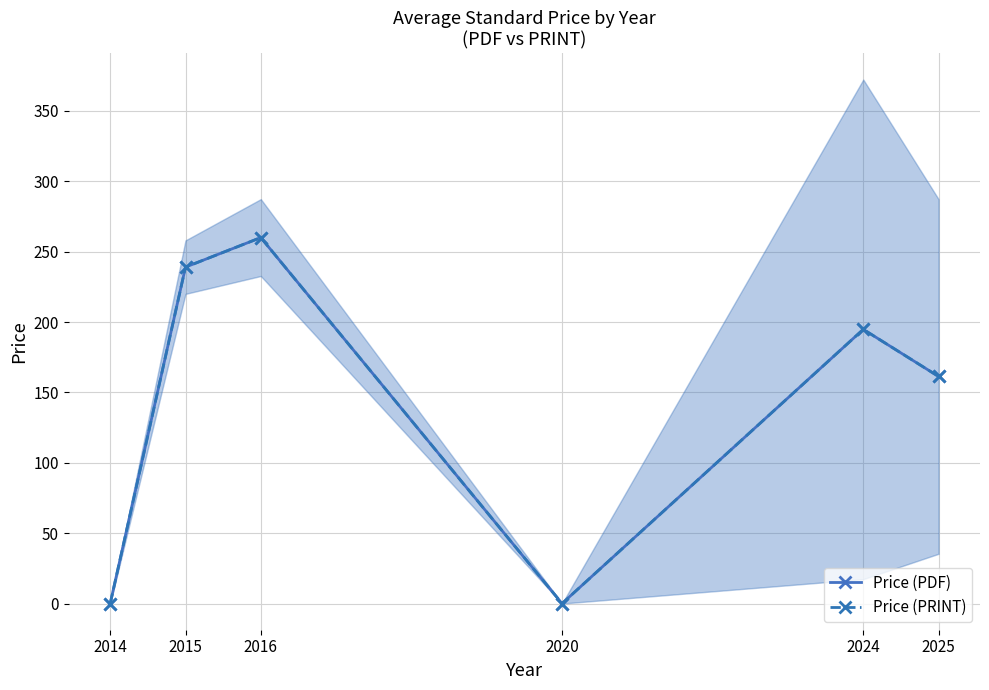

What is the value of the Price (PRINT) point at the 3rd from the left?

260.0